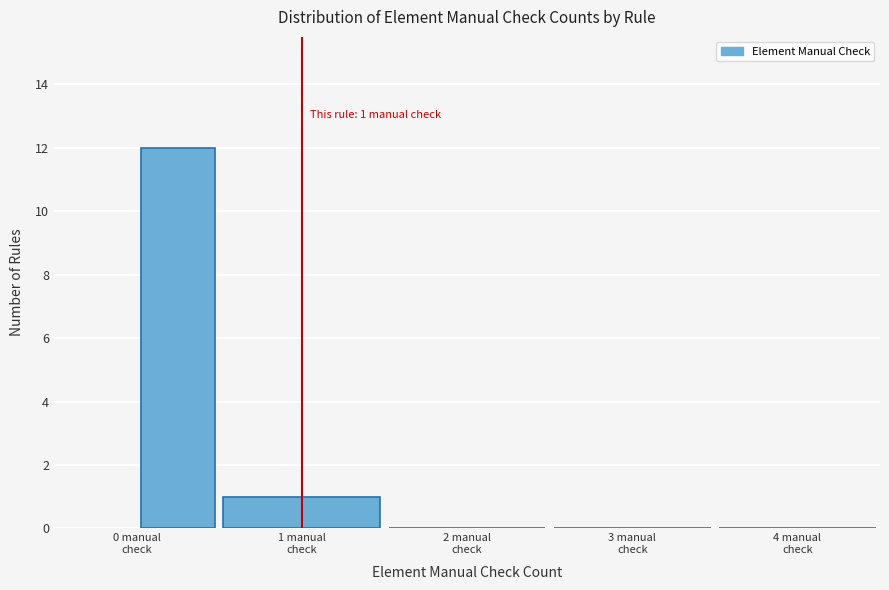

Over which range of the x-axis is the bar tallest?

0.0 to 0.5